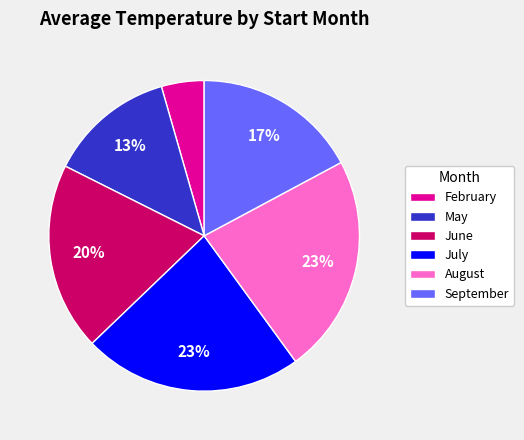

Is the sum of February and August greater than half?

No